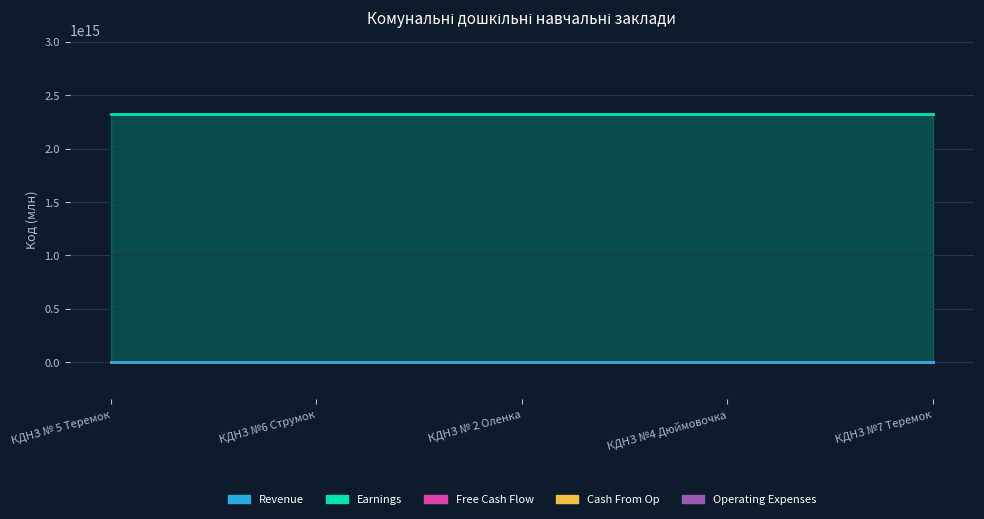

True or false: Operating Expenses has more than 2 interior local peaks.

False